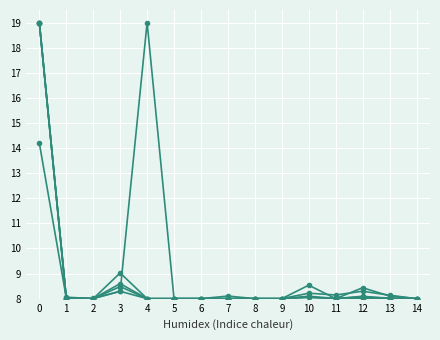

Does the chart display data point markers on the line(s)?

Yes